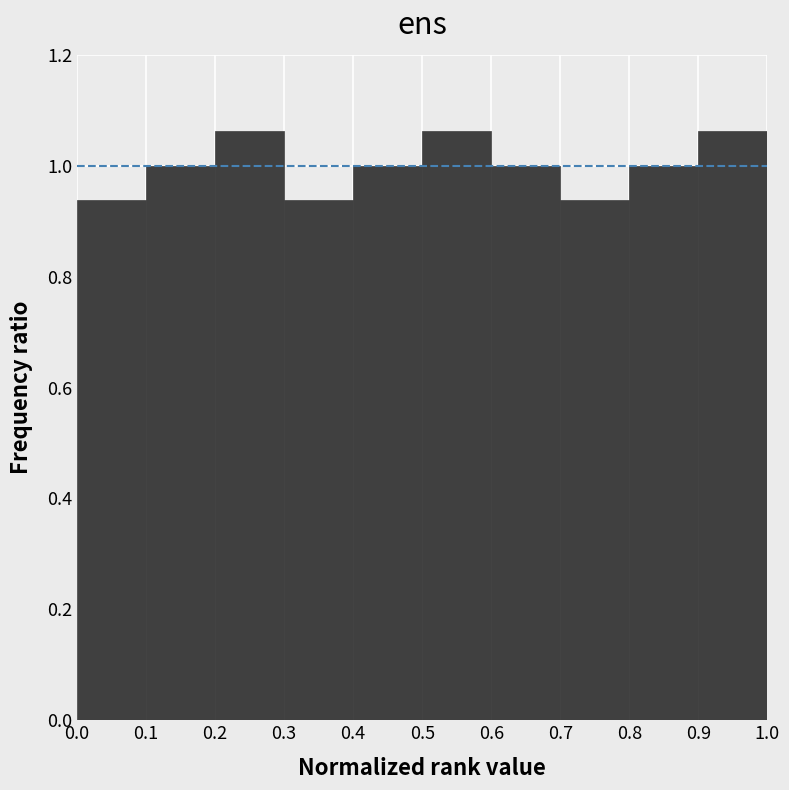

How tall is the bar that spans 0.5 to 0.6 on the x-axis? The values are not printed on the chart, so give them approximately, as read against the axis.

1.06